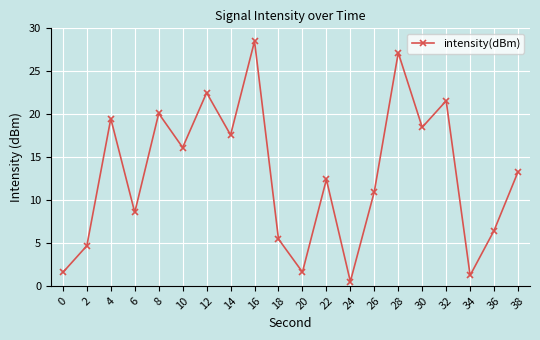

What is the value of the 19th point from the left?

6.4